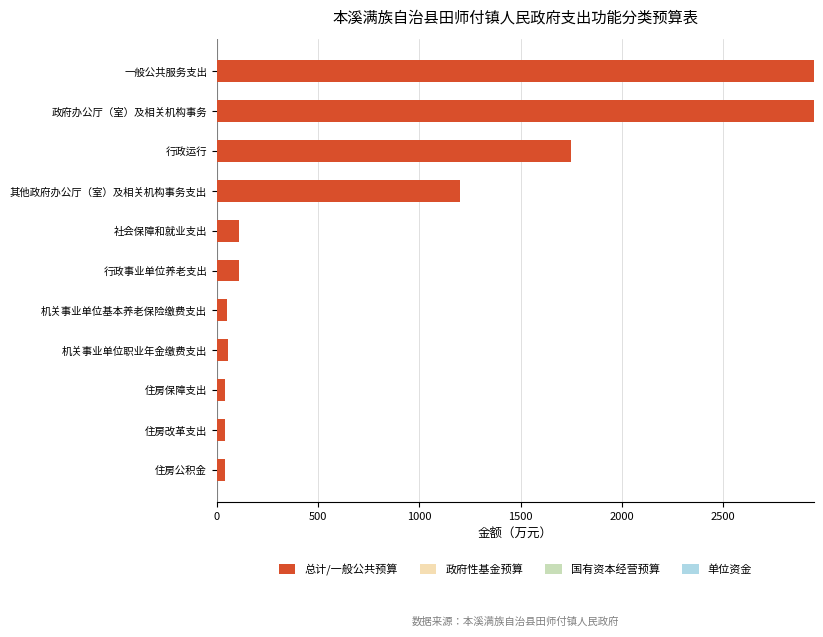

What is the change in value from 其他政府办公厅（室）及相关机构事务支出 to 行政运行?

+547.2